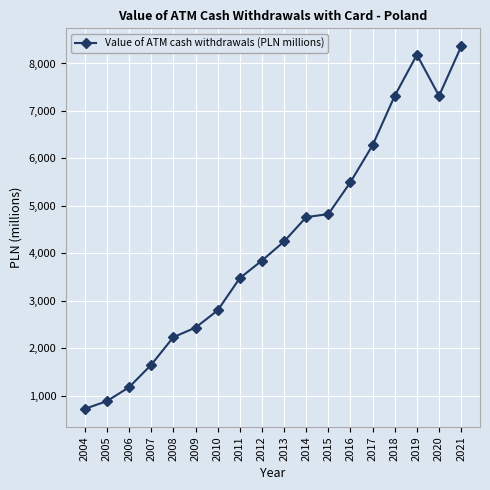

What is the minimum value shown in the chart?

722.8